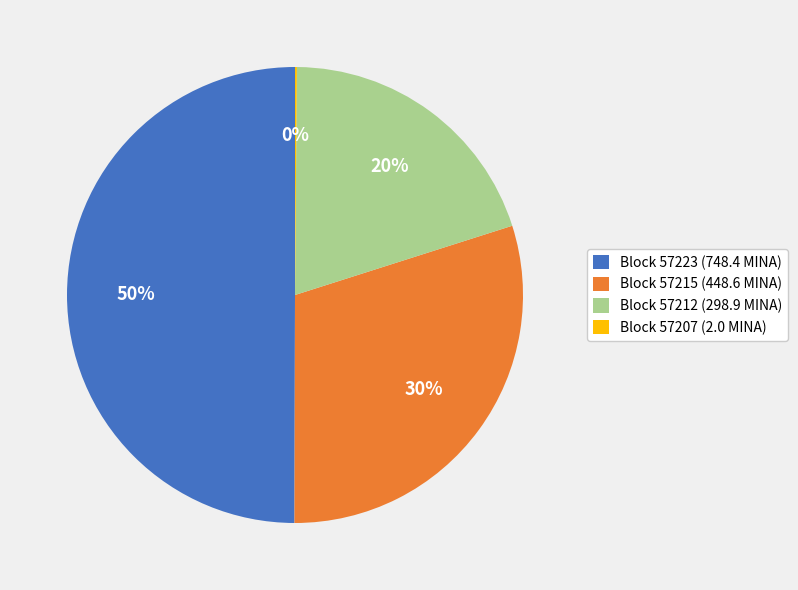

To the nearest percent, what is the difference between the largest and smallest slice percentages?

50%